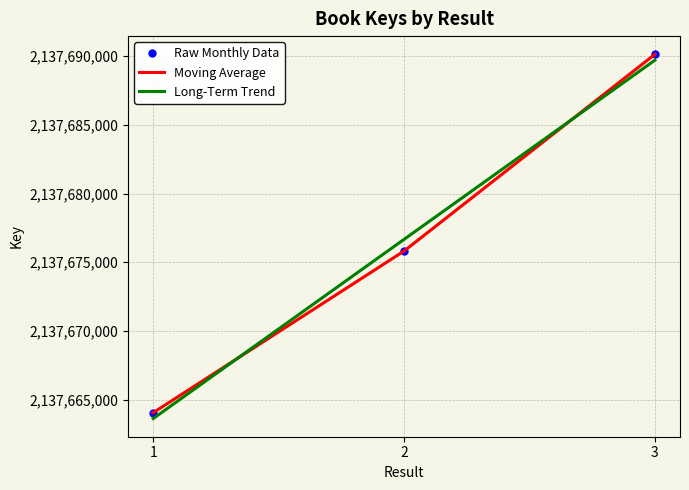

How many Moving Average values are between 2137664057 and 2137690127?

3